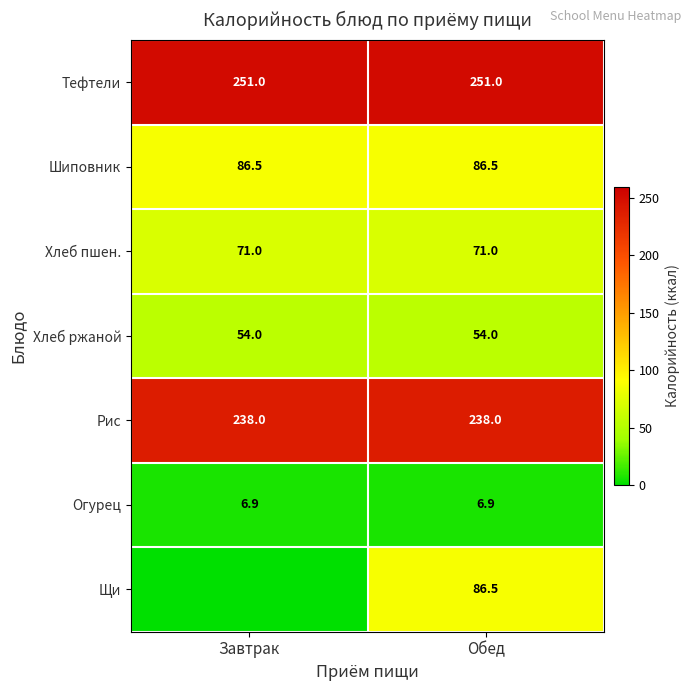

What is the total value across all series at Обед?

793.9